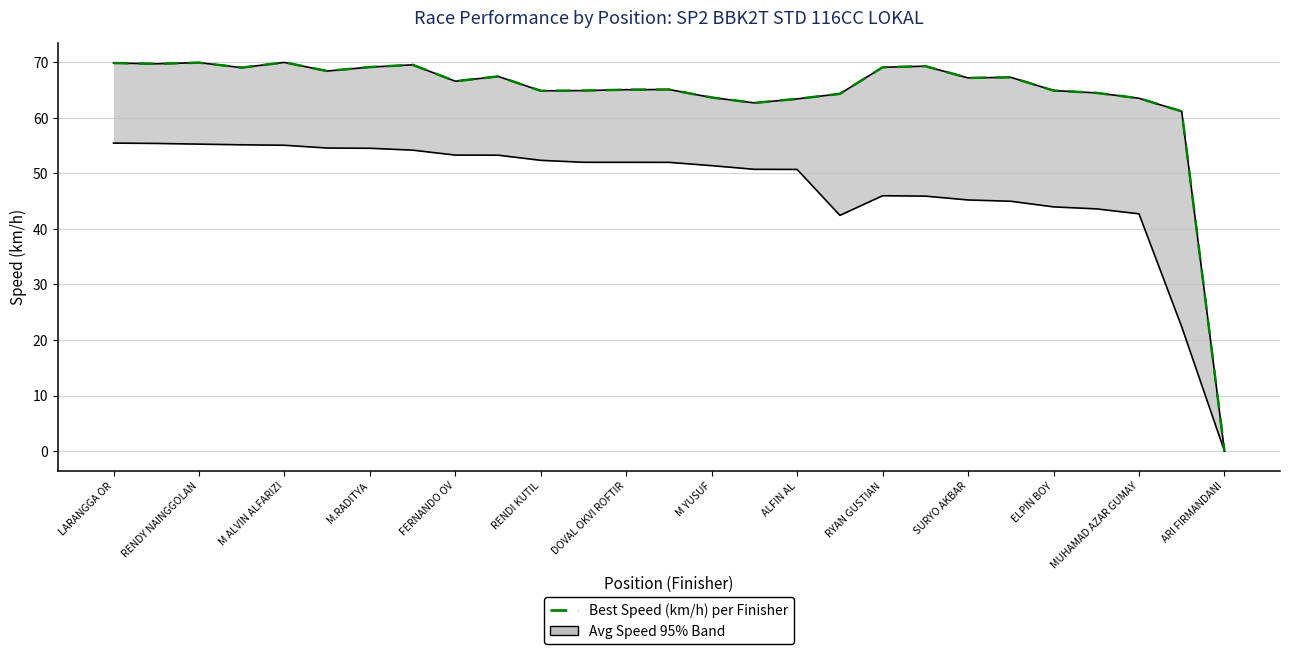

The chart shows a value of 91.2 at 15. True or false?

False